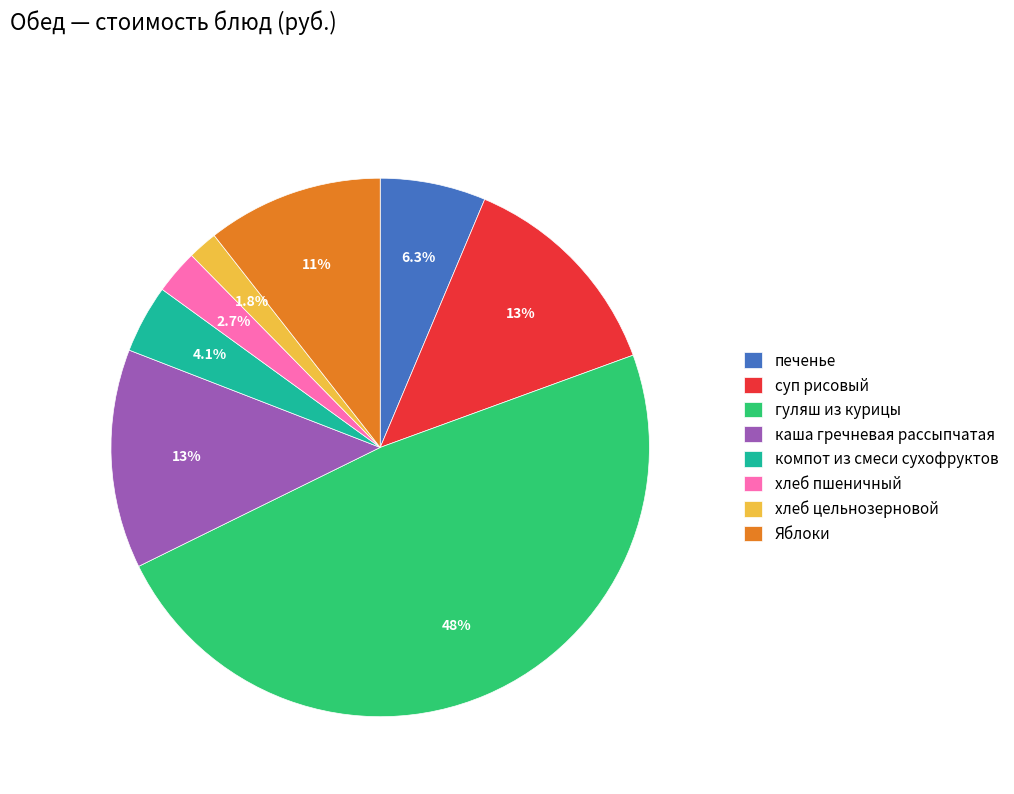

What percentage is NOT represented by Яблоки?

89.4%